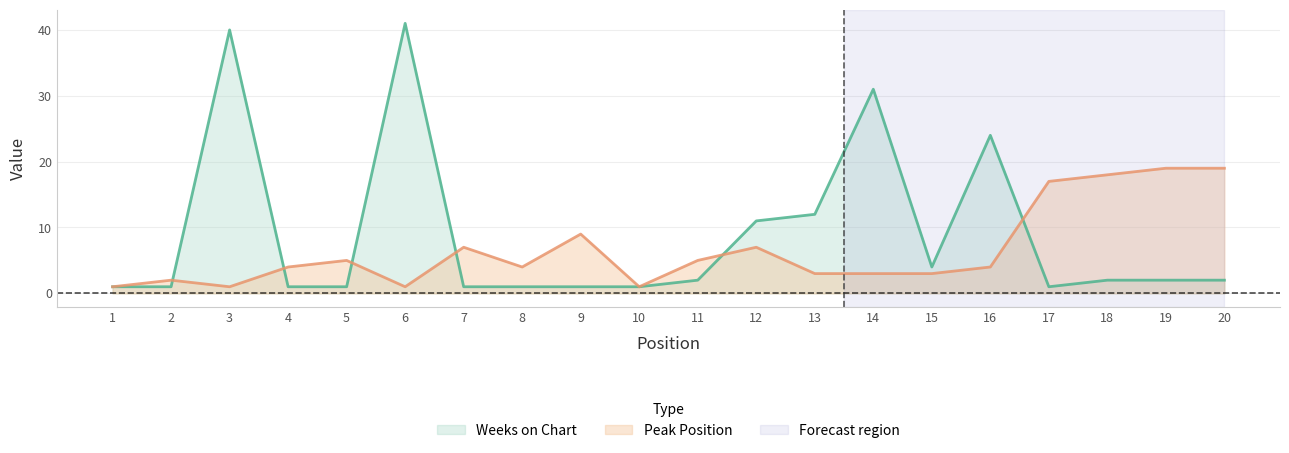

In Weeks on Chart, how many points are lower than both neighbors (excluding endpoints)?

2